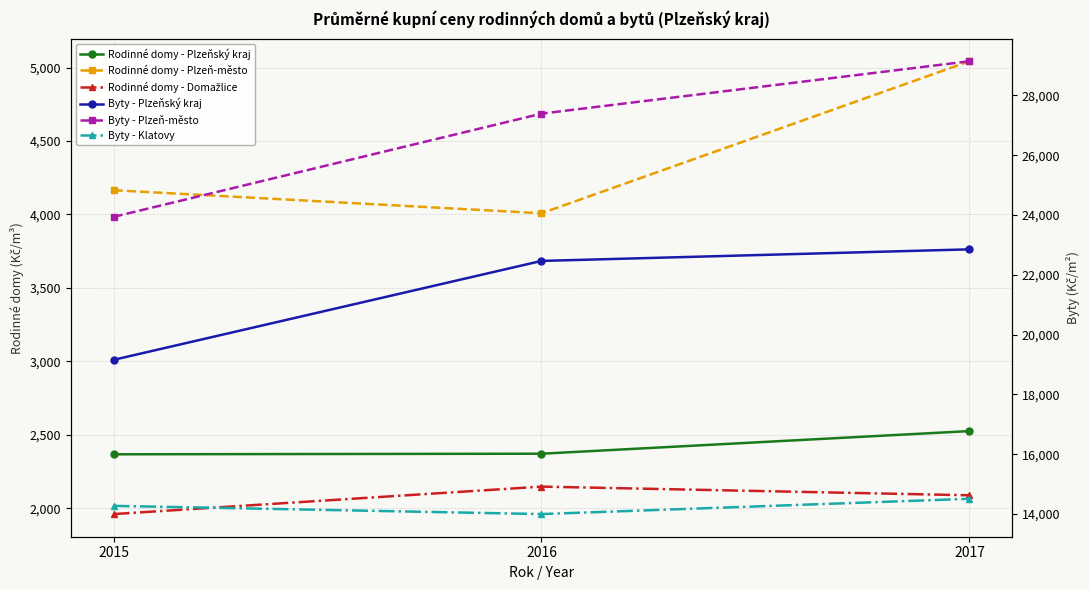

Count the number of data series in this chart.

6